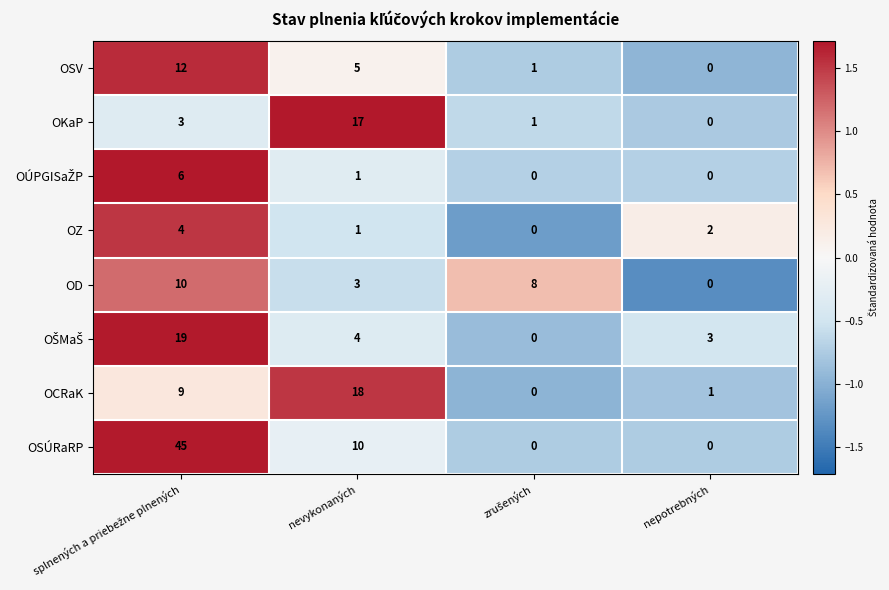

Count the number of data series in this chart.

8